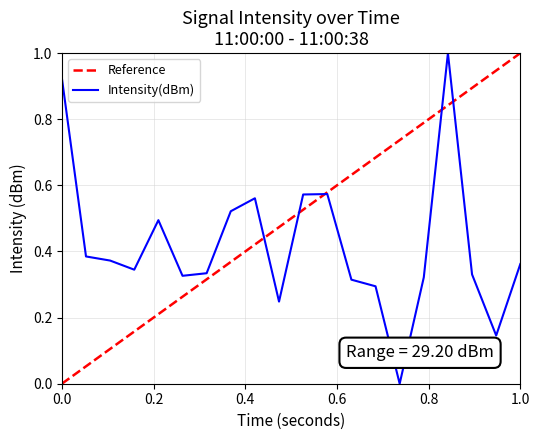

What is the sum of all values?

8.4